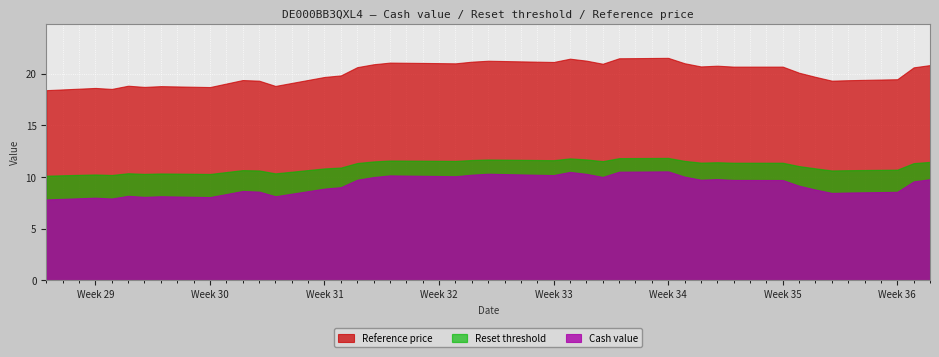

What is the difference between the highest and lowest values at 2025-09-03?

10.9